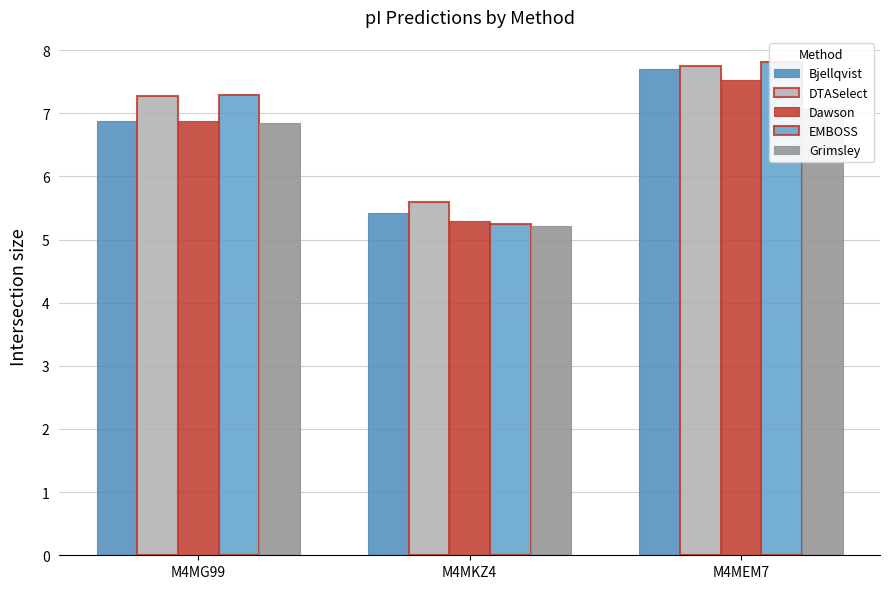

What position from the left is M4MKZ4?

2